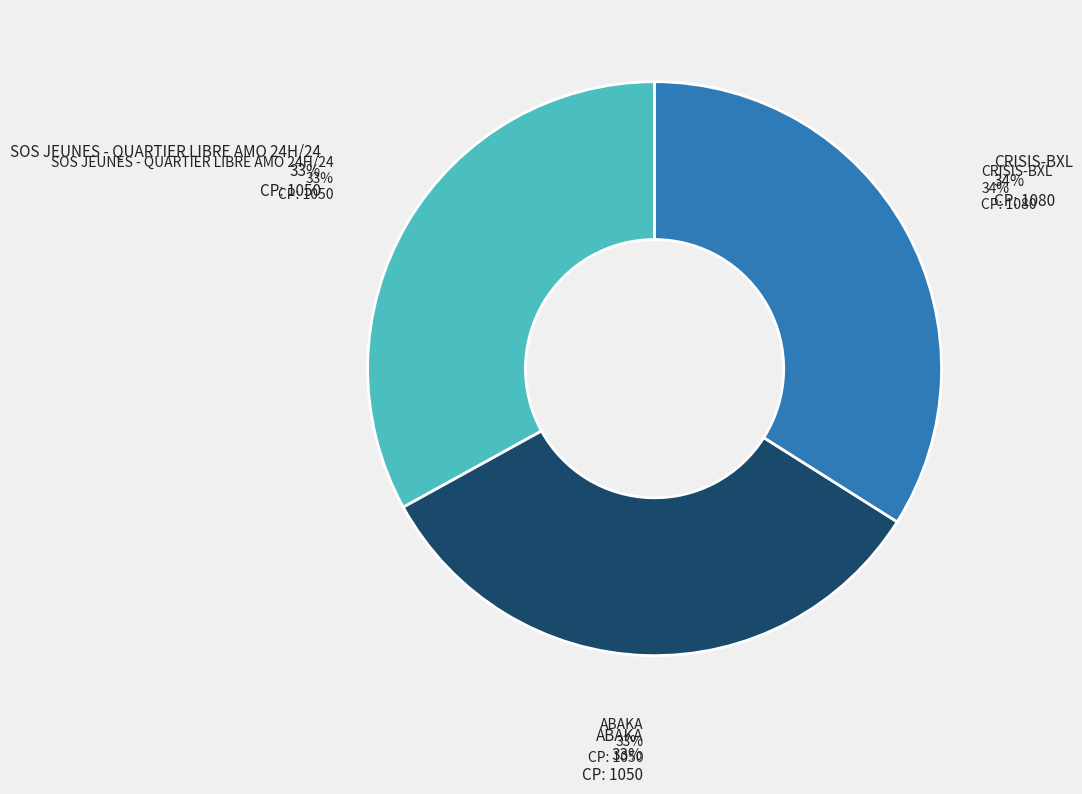

How much of the chart is everything except ABAKA?

67.0%